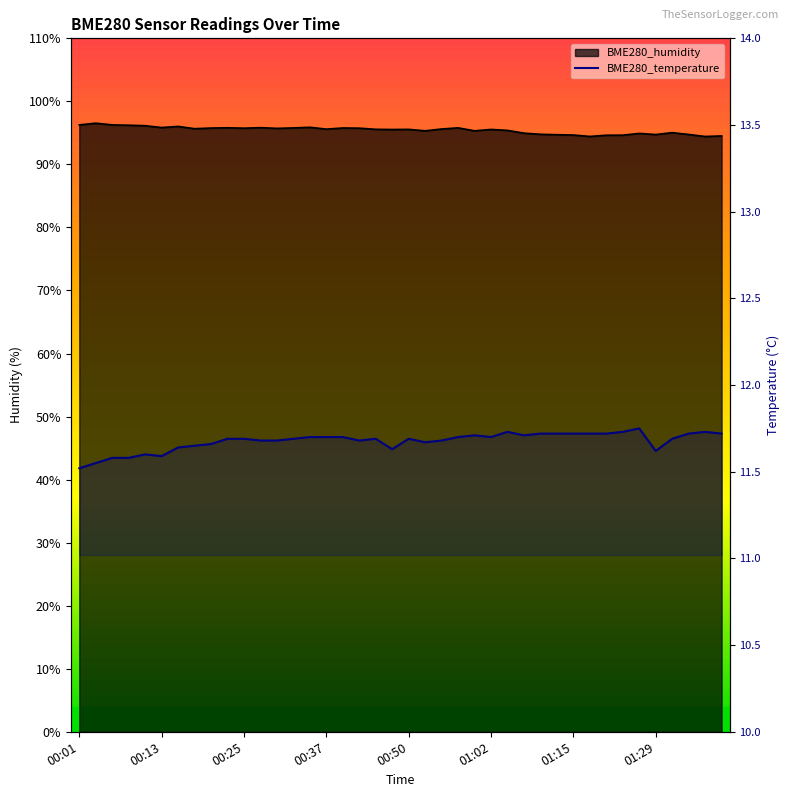

How many series are shown in this chart?

2